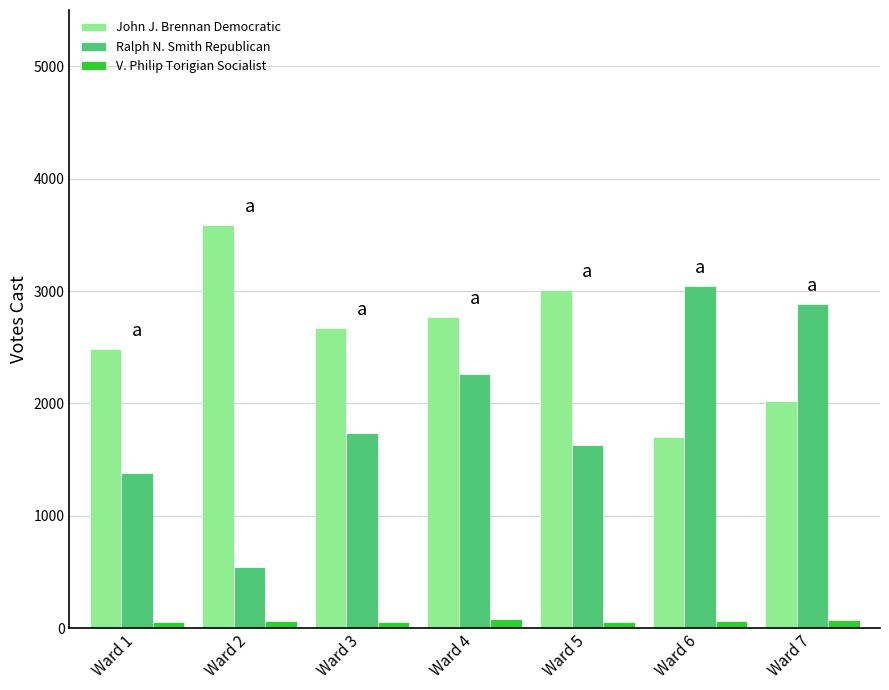

Which series has the largest range (max minus min)?

Ralph N. Smith Republican